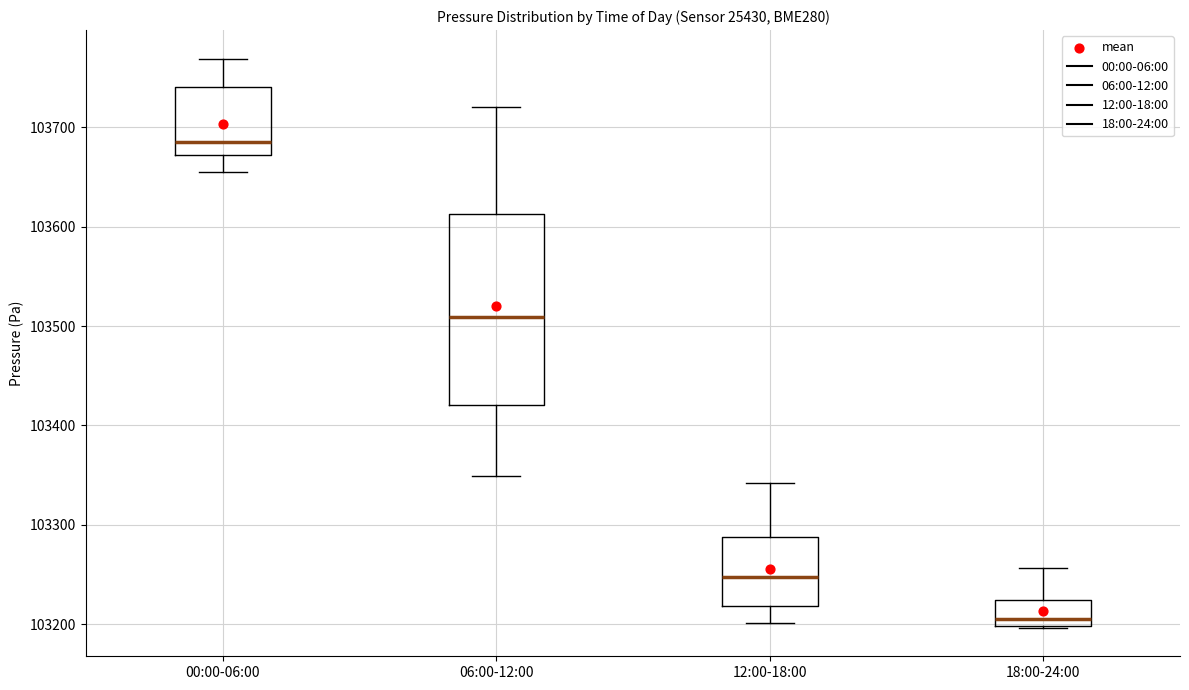

Which box has the highest median line?

00:00-06:00